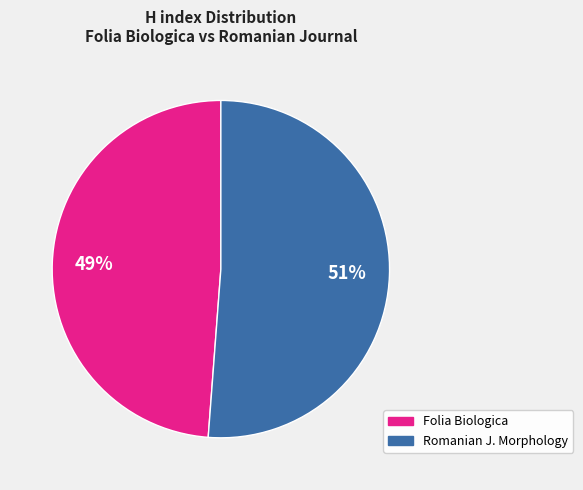

To the nearest percent, what is the average slice percentage?

50%